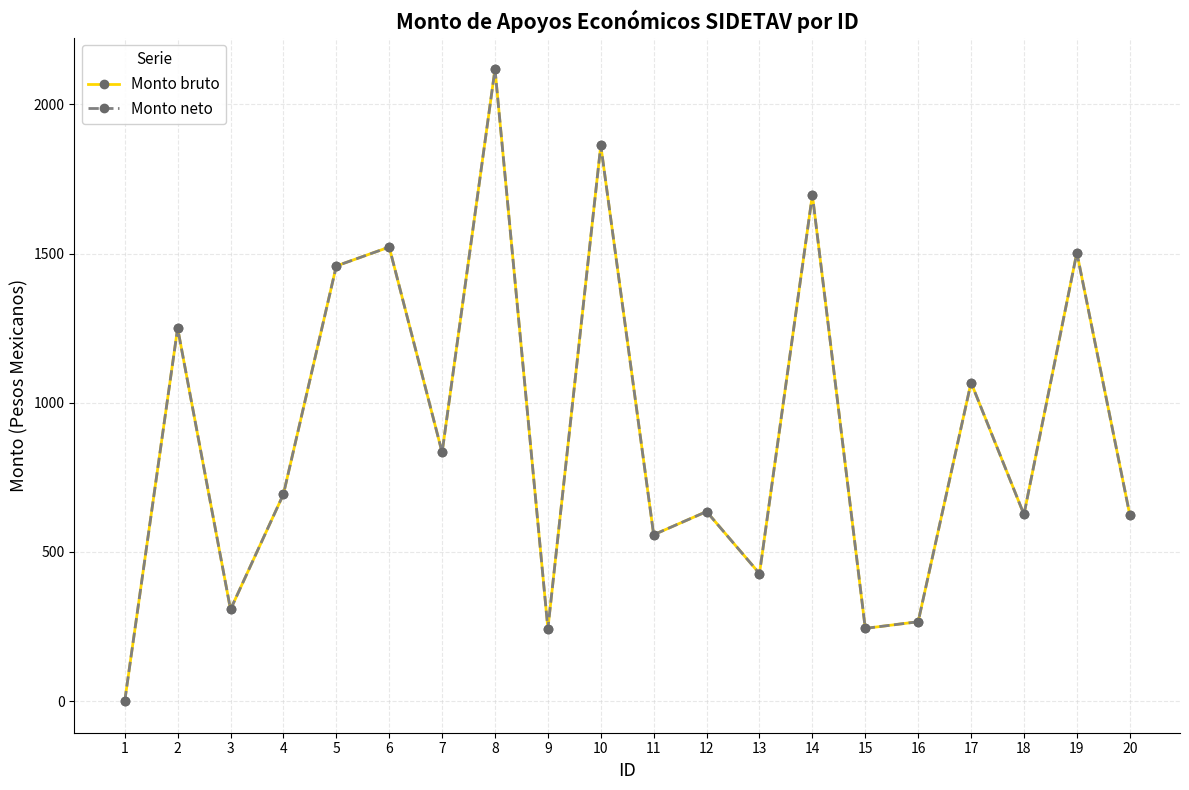

What is the difference between the maximum and minimum values in the Monto bruto series?

2117.6